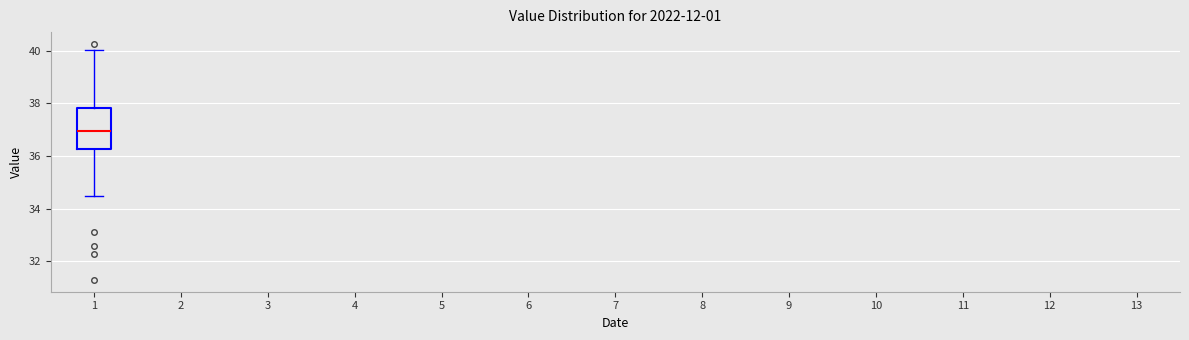

Where does the lower whisker of the box at x = 1 end on the y-axis? The values are not printed on the chart, so give them approximately, as read against the axis.

34.6